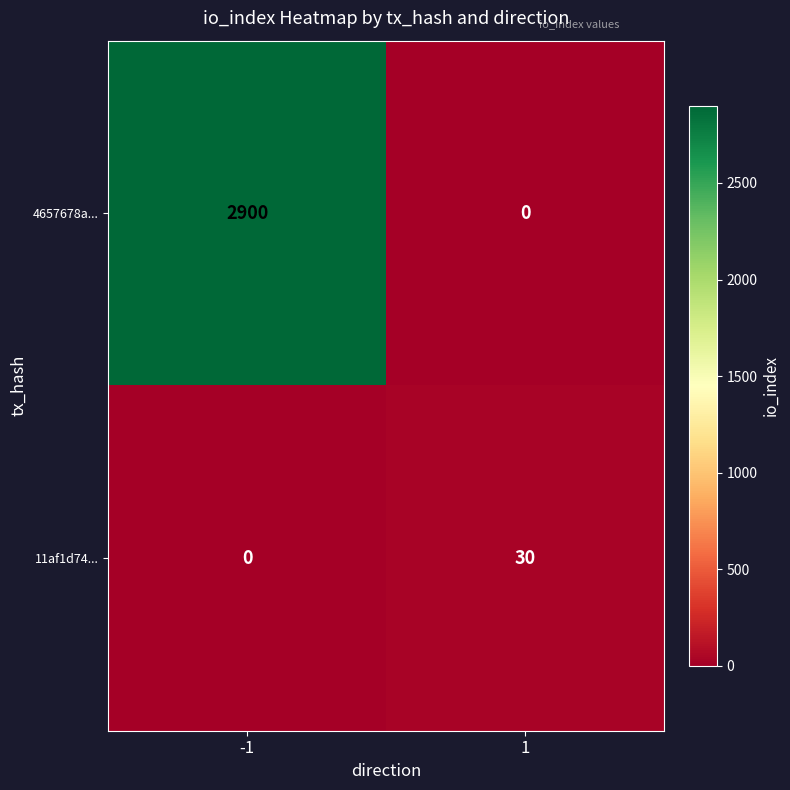

Between -1 and 1, which series saw the biggest shift?

4657678a...